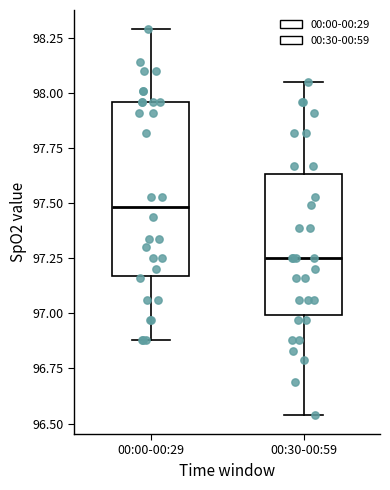

Where does the upper whisker of the box for 00:30-00:59 end on the y-axis? The values are not printed on the chart, so give them approximately, as read against the axis.

98.05